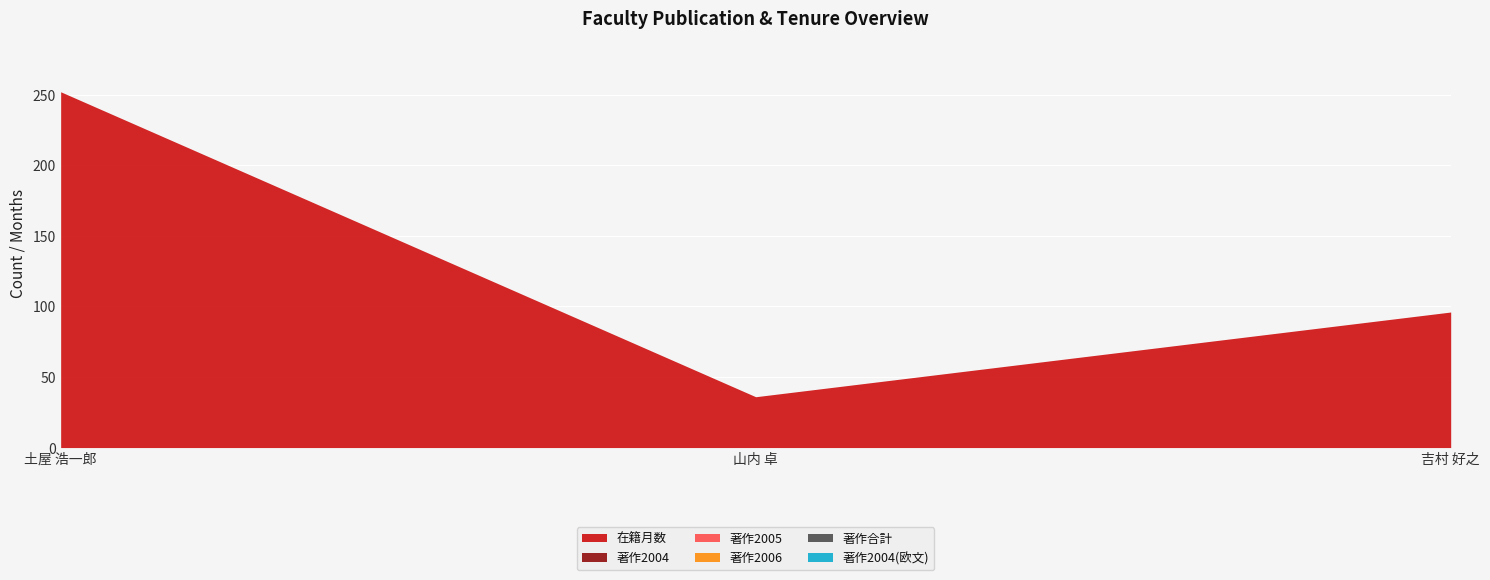

What position from the right is 山内 卓?

2